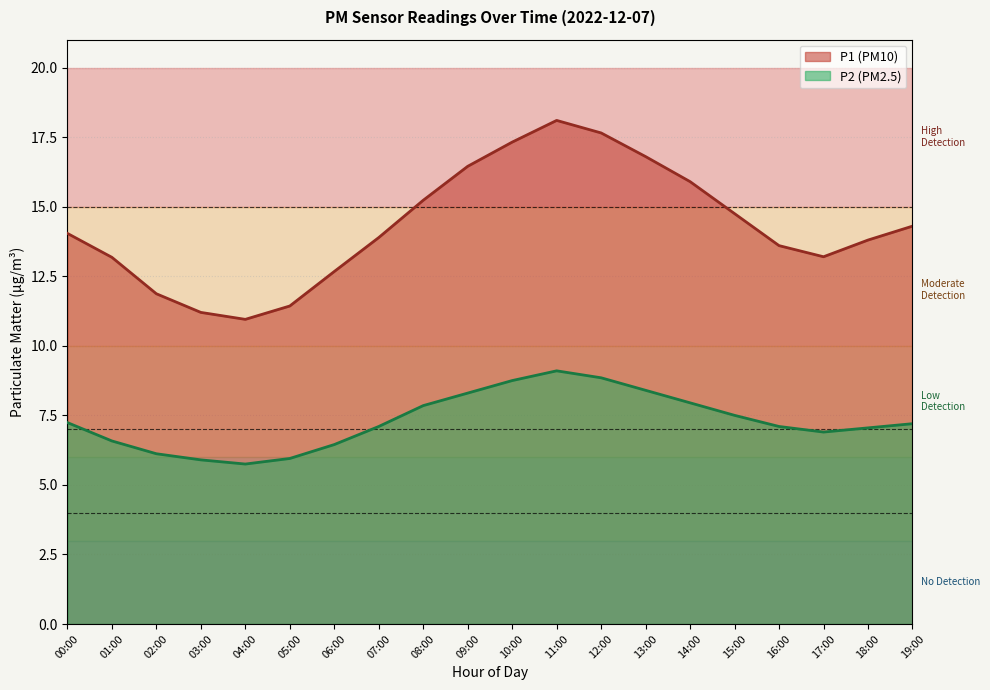

What is the total value across all series at 04:00?

16.7